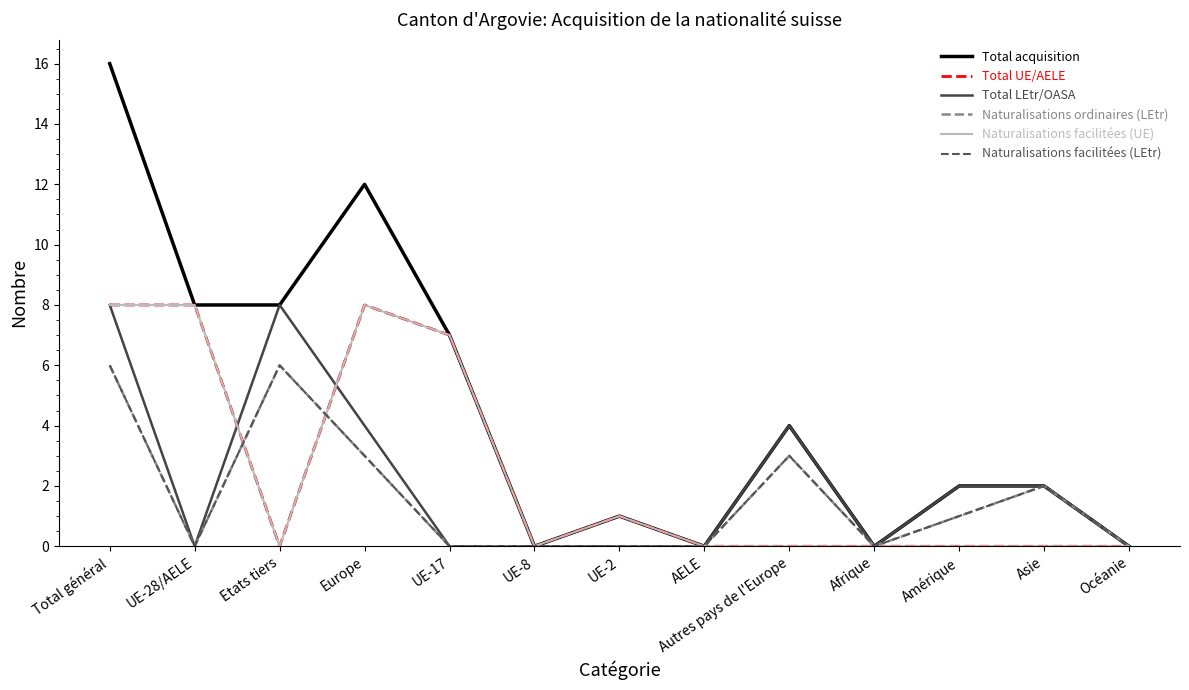

Reading left to right, extract all data points from this chart.

Total acquisition: Total général=16	UE-28/AELE=8	Etats tiers=8	Europe=12	UE-17=7	UE-8=0	UE-2=1	AELE=0	Autres pays de l'Europe=4	Afrique=0	Amérique=2	Asie=2	Océanie=0
Total UE/AELE: Total général=8	UE-28/AELE=8	Etats tiers=0	Europe=8	UE-17=7	UE-8=0	UE-2=1	AELE=0	Autres pays de l'Europe=0	Afrique=0	Amérique=0	Asie=0	Océanie=0
Total LEtr/OASA: Total général=8	UE-28/AELE=0	Etats tiers=8	Europe=4	UE-17=0	UE-8=0	UE-2=0	AELE=0	Autres pays de l'Europe=4	Afrique=0	Amérique=2	Asie=2	Océanie=0
Naturalisations ordinaires (LEtr): Total général=6	UE-28/AELE=0	Etats tiers=6	Europe=3	UE-17=0	UE-8=0	UE-2=0	AELE=0	Autres pays de l'Europe=3	Afrique=0	Amérique=1	Asie=2	Océanie=0
Naturalisations facilitées (UE): Total général=8	UE-28/AELE=8	Etats tiers=0	Europe=8	UE-17=7	UE-8=0	UE-2=1	AELE=0	Autres pays de l'Europe=0	Afrique=0	Amérique=0	Asie=0	Océanie=0
Naturalisations facilitées (LEtr): Total général=6	UE-28/AELE=0	Etats tiers=6	Europe=3	UE-17=0	UE-8=0	UE-2=0	AELE=0	Autres pays de l'Europe=3	Afrique=0	Amérique=1	Asie=2	Océanie=0